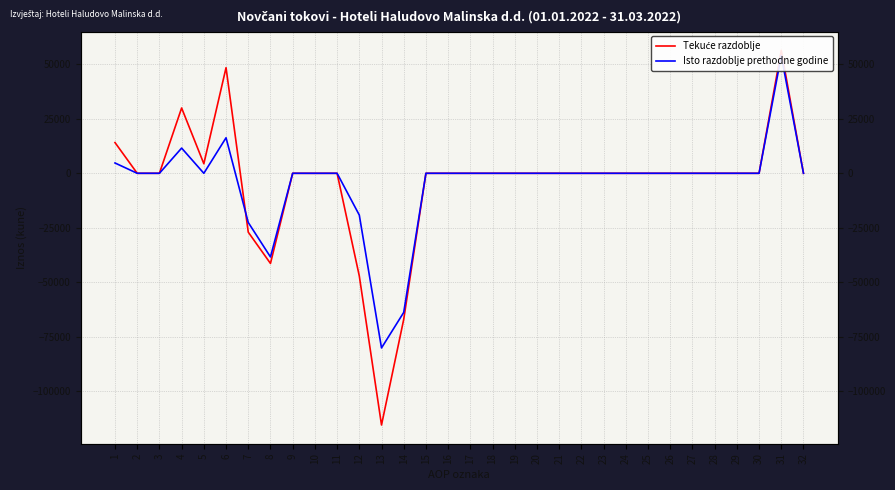

What is the maximum value for Tekuće razdoblje?

56500